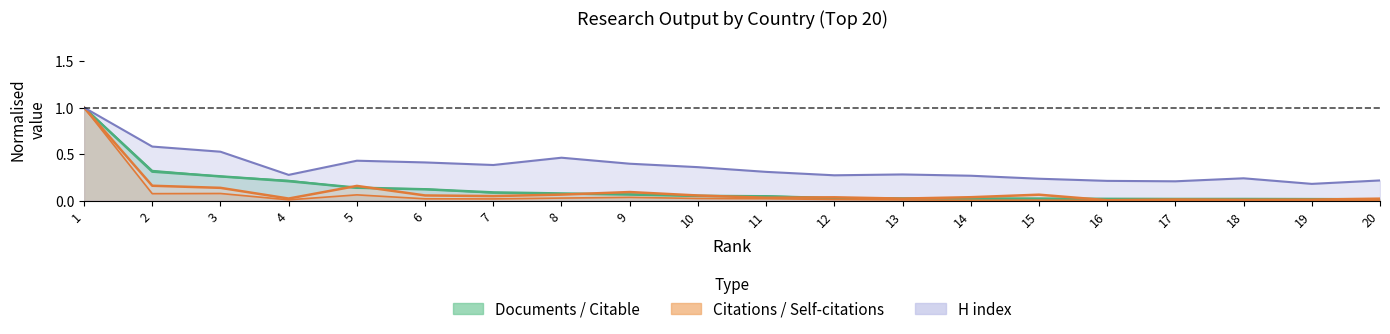

Which series has the largest total across all categories?

H index